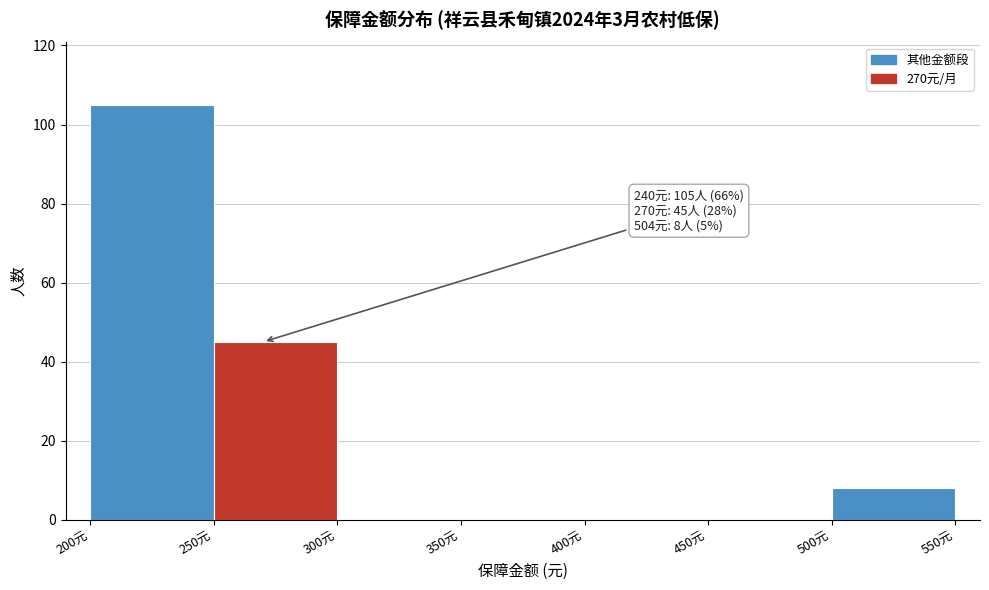

Over which range of the x-axis is the bar tallest?

200 to 250